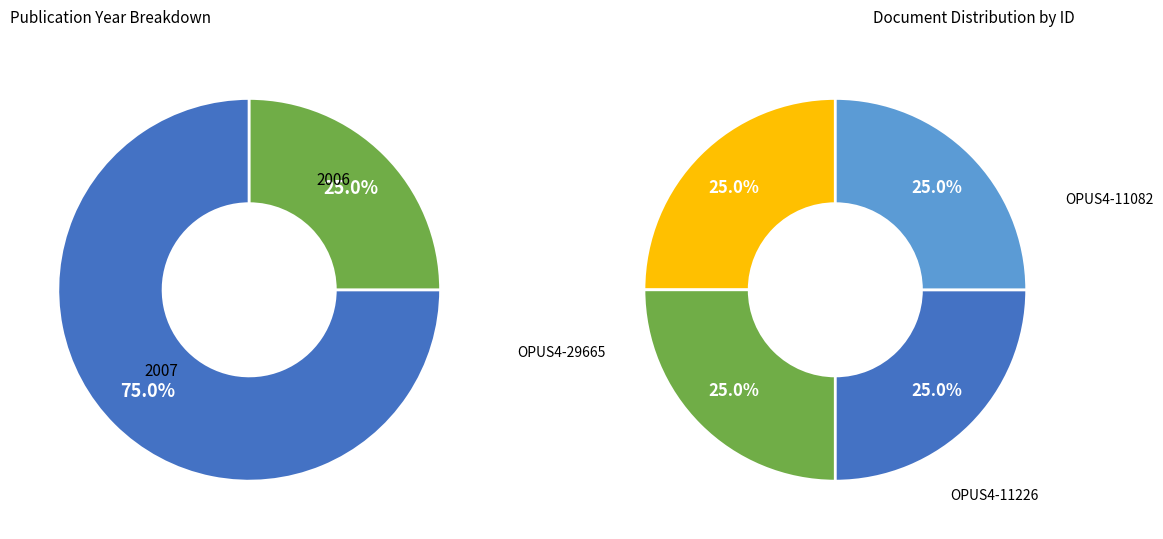

What percentage do OPUS4-11082 and OPUS4-11165 together represent?

50.0%